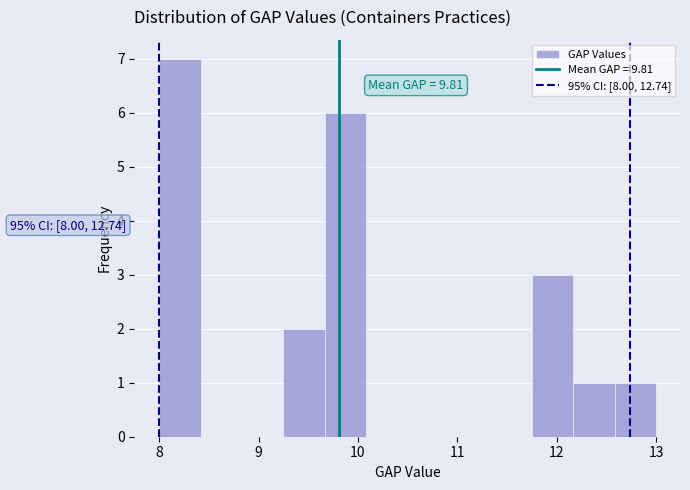

Over which range of the x-axis is the bar tallest?

8.0 to 8.4